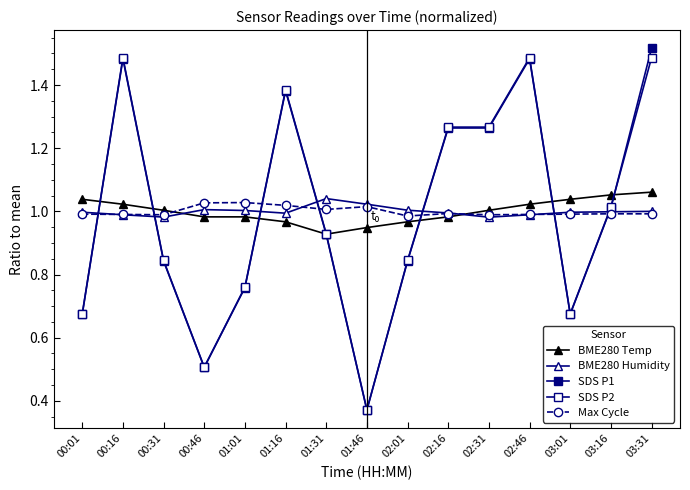

Does the chart have visible grid lines?

No